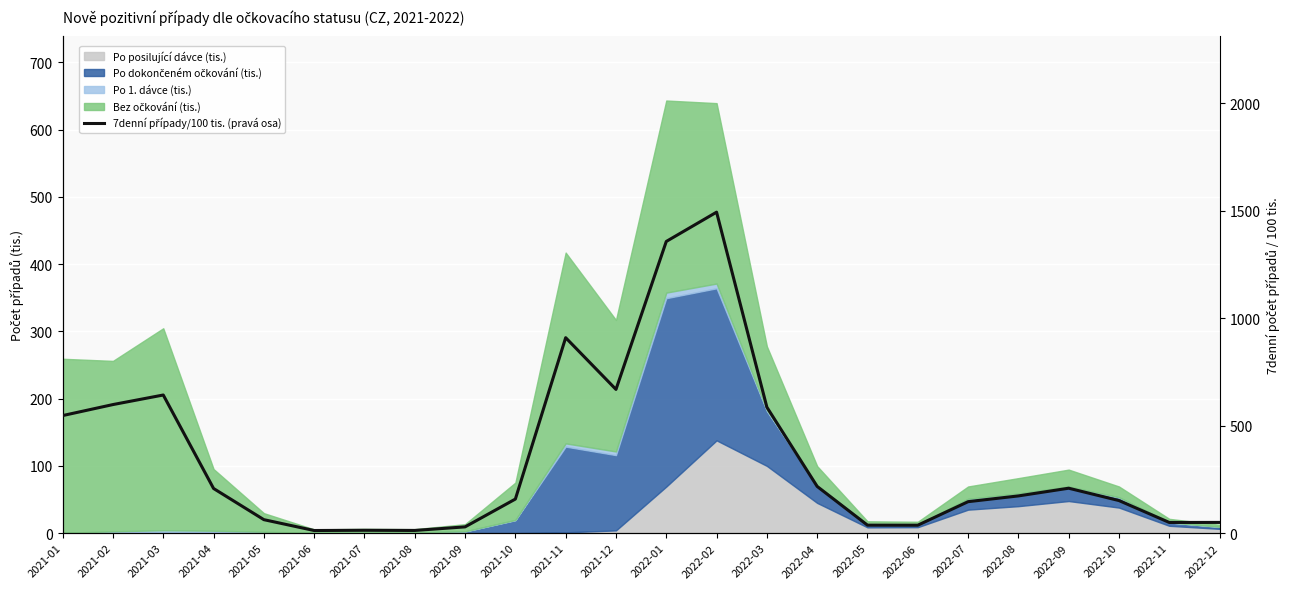

The value at 2022-09 is 307.6. True or false?

False